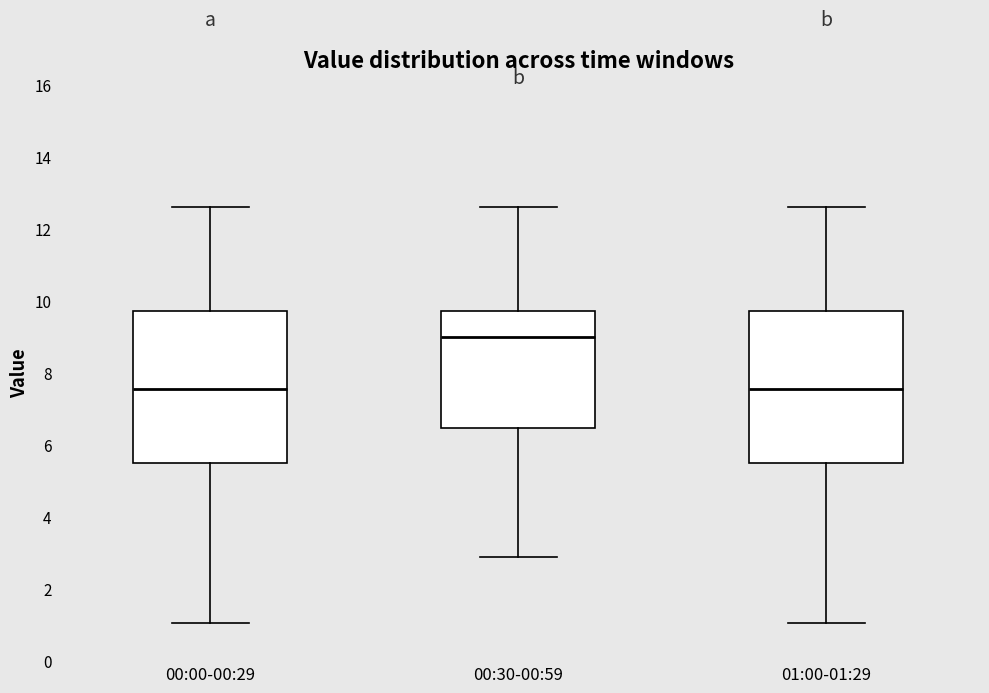

Reading left to right, read every box against the y-axis: the position of its median line, the range the box covers, and the ends of its whiskers. The values are not printed on the chart, so give them approximately, as read against the axis.

00:00-00:29: median 7.6, box 5.4 to 9.8, whiskers 1.0 to 12.6
00:30-00:59: median 9.0, box 6.4 to 9.8, whiskers 2.8 to 12.6
01:00-01:29: median 7.6, box 5.4 to 9.8, whiskers 1.0 to 12.6